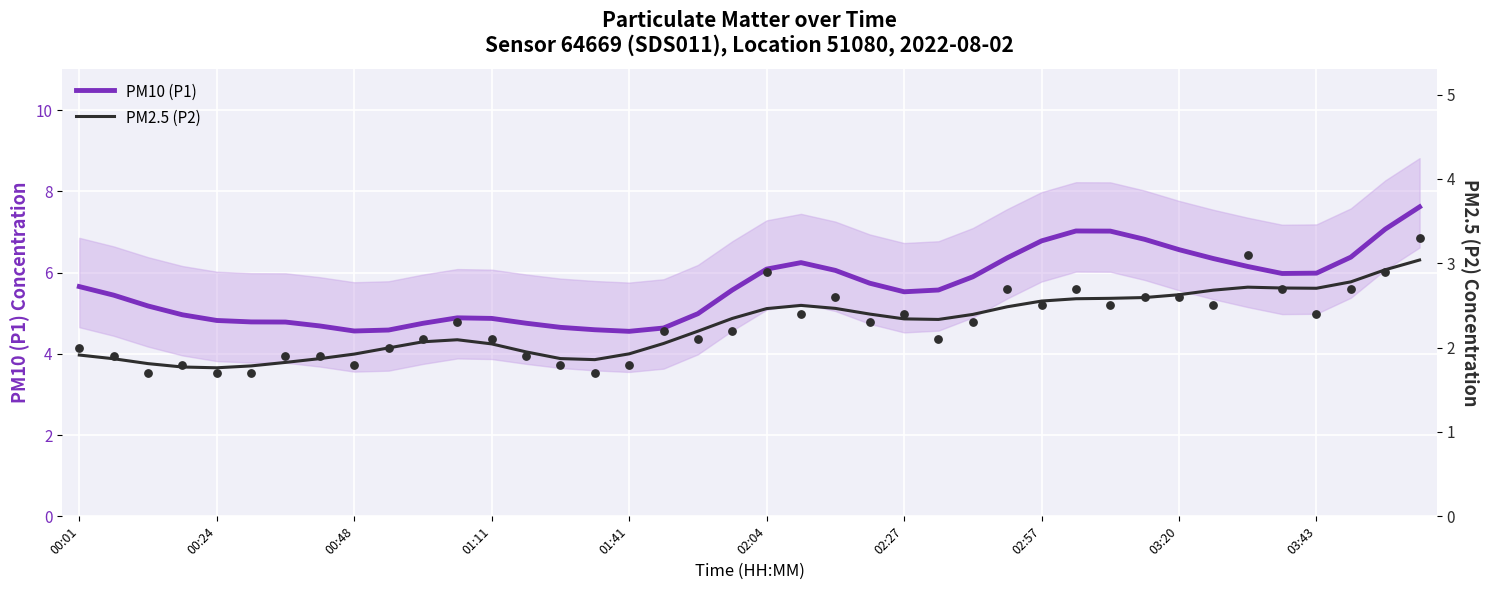

What are all the series names shown in the legend?

PM10 (P1), PM2.5 (P2)